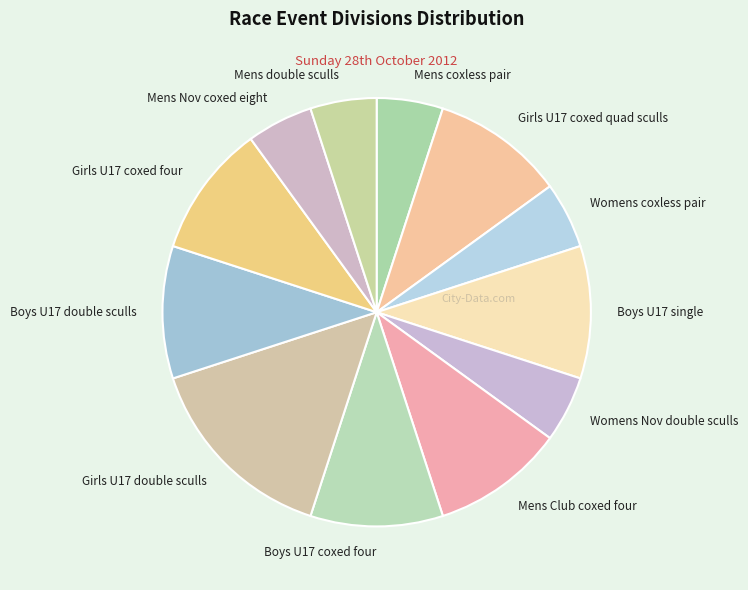

True or false: Mens Club coxed four accounts for 21% of the total.

False